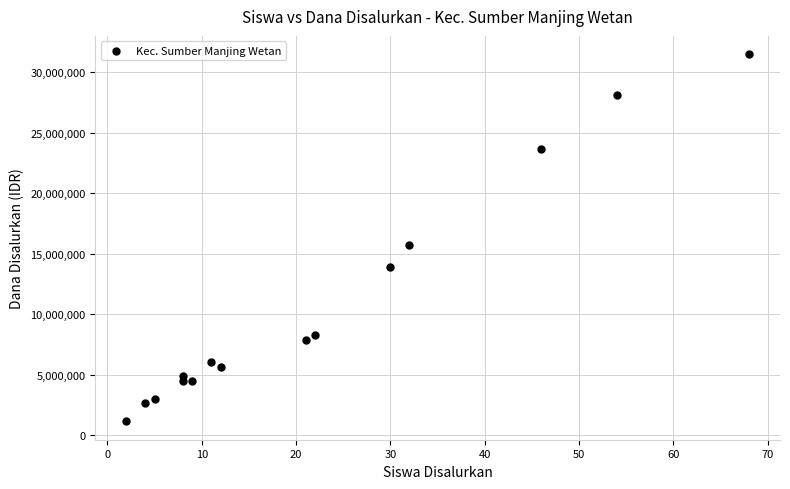

What Y value in the scatter plot is closest to 16312500?

15750000